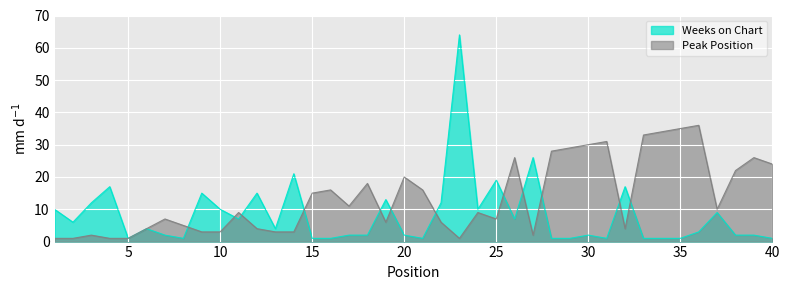

Reading right to left, what are all the values shown in this chart?

Peak Position: 40=24	39=26	38=22	37=10	36=36	35=35	34=34	33=33	32=4	31=31	30=30	29=29	28=28	27=2	26=26	25=7	24=9	23=1	22=6	21=16	20=20	19=6	18=18	17=11	16=16	15=15	14=3	13=3	12=4	11=9	10=3	9=3	8=5	7=7	6=4	5=1	4=1	3=2	2=1	1=1
Weeks on Chart: 40=1	39=2	38=2	37=9	36=3	35=1	34=1	33=1	32=17	31=1	30=2	29=1	28=1	27=26	26=7	25=19	24=10	23=64	22=12	21=1	20=2	19=13	18=2	17=2	16=1	15=1	14=21	13=4	12=15	11=7	10=10	9=15	8=1	7=2	6=4	5=1	4=17	3=12	2=6	1=10